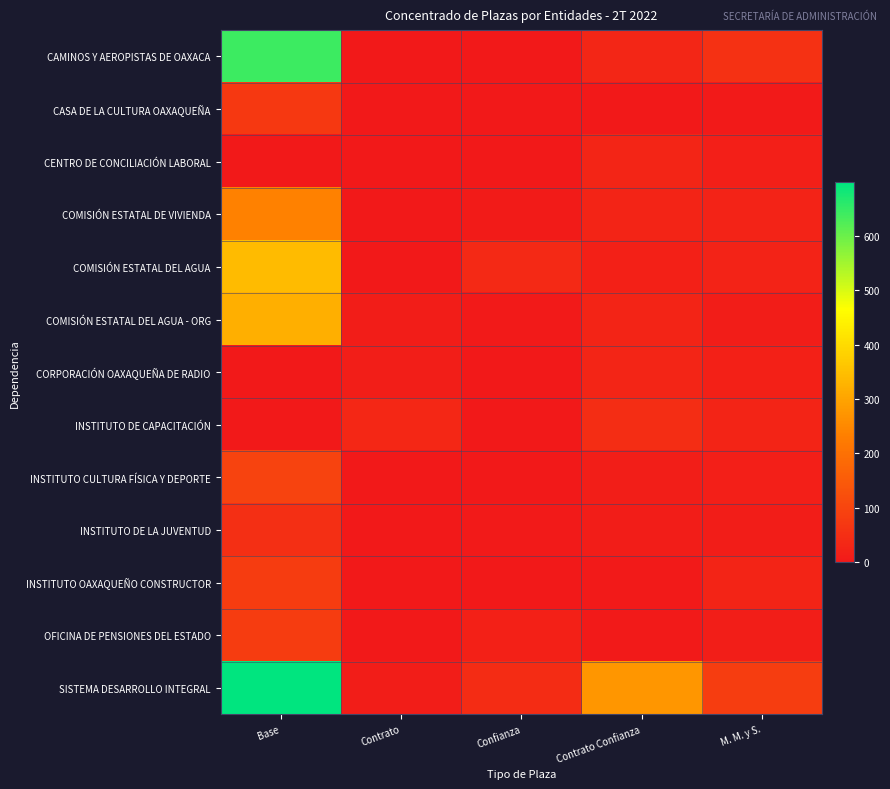

What is the total value across all series at Base?

2620